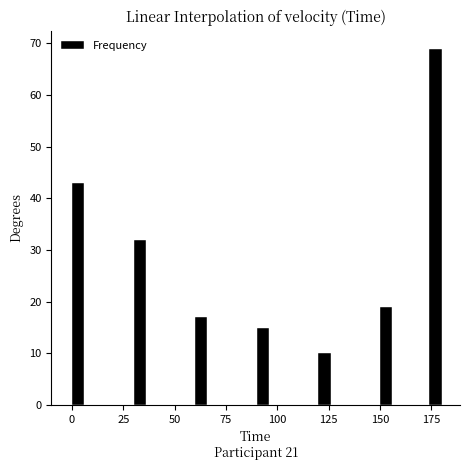

Read against the x-axis, roughly where is the centre of the tallest bar?

175